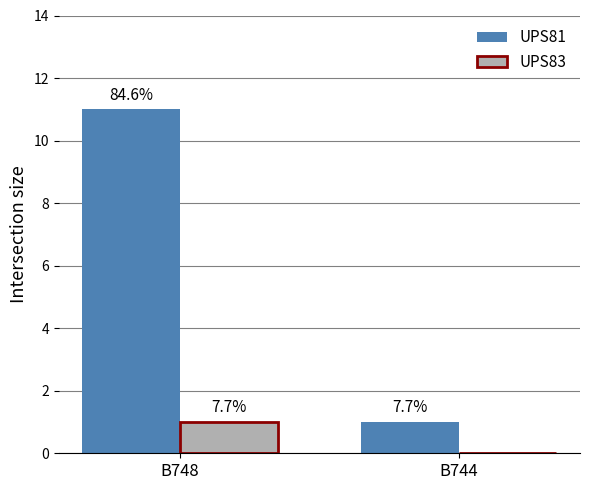

Is it true that UPS83 equals 0 at B744?

True